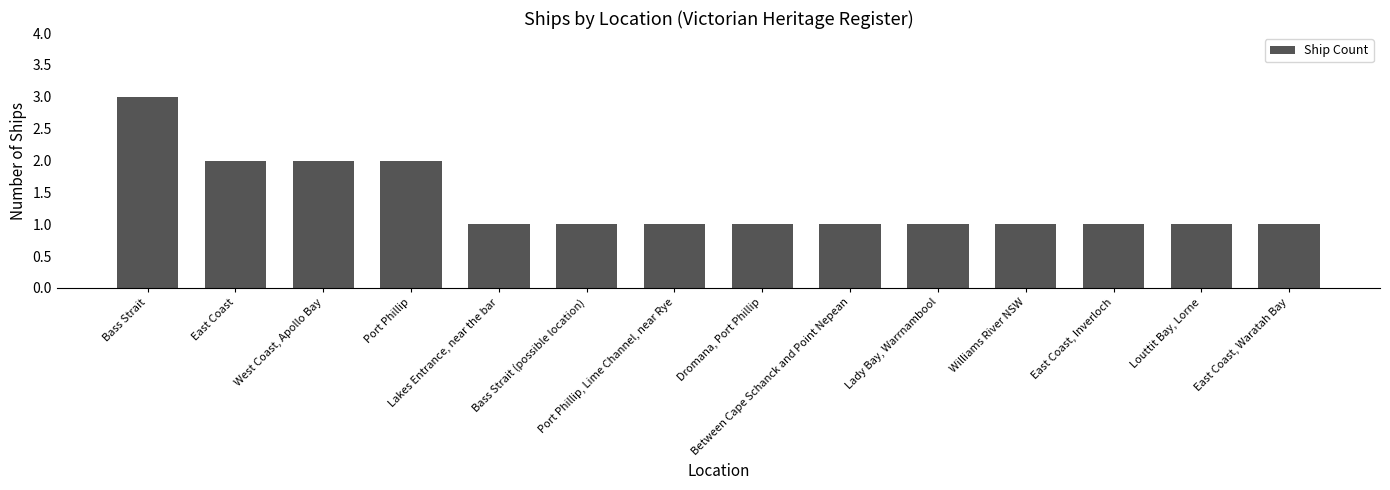

Which label corresponds to the largest value in the chart?

Bass Strait